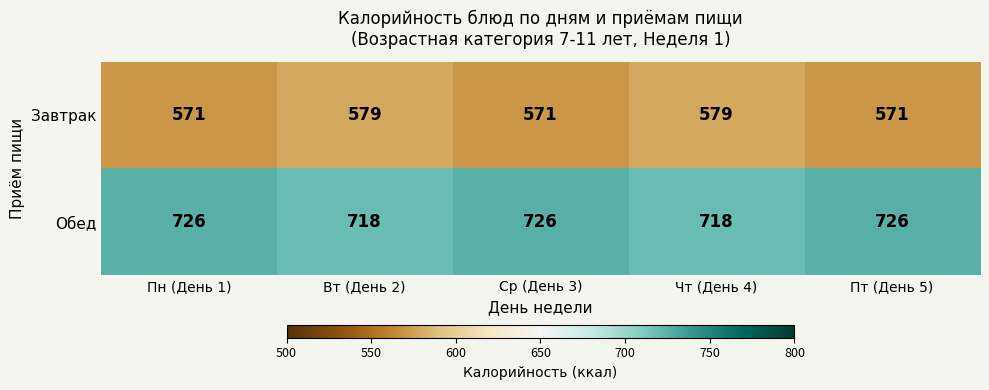

Is the value of Завтрак at Ср (День 3) greater than the value of Обед at Пн (День 1)?

No